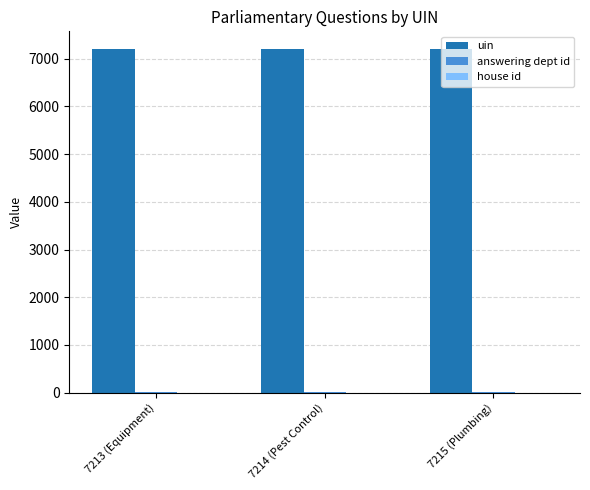

Is it true that uin equals 7214 at 7214 (Pest Control)?

True